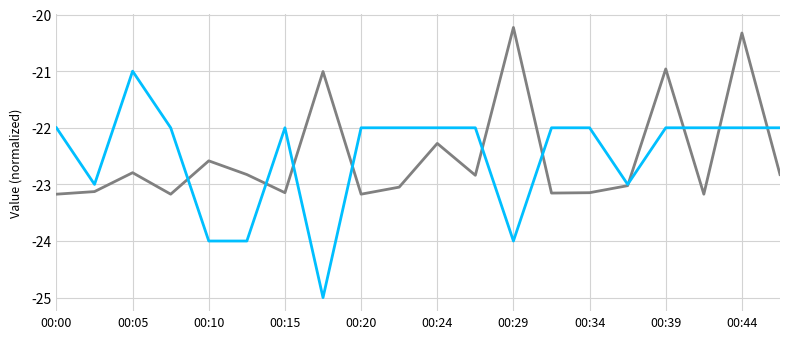

What is the greatest value displayed?

-20.2